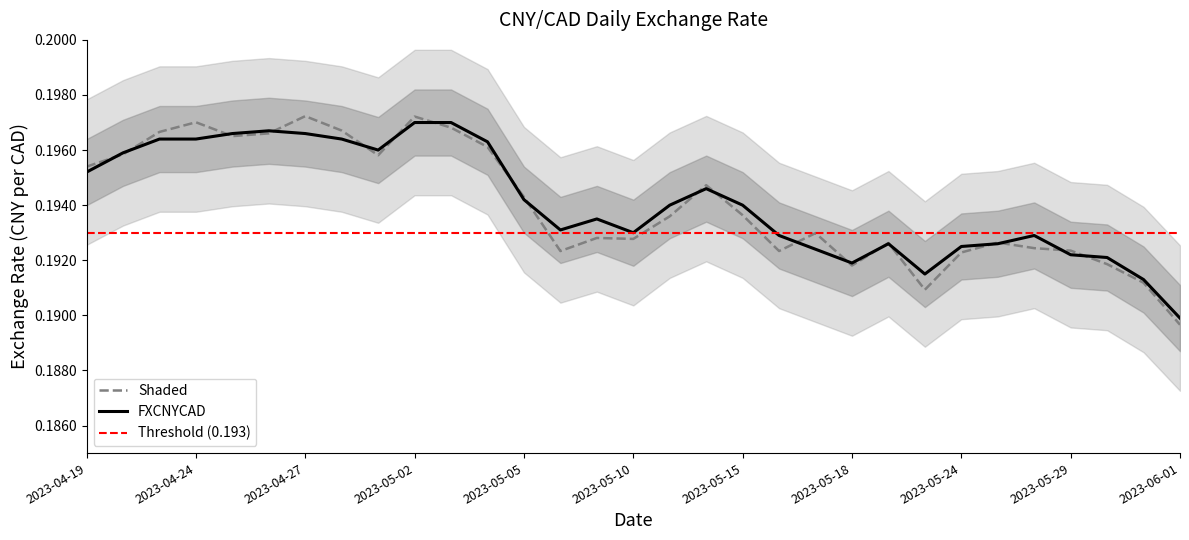

True or false: the data shows 0.1 at 2023-04-24.

False